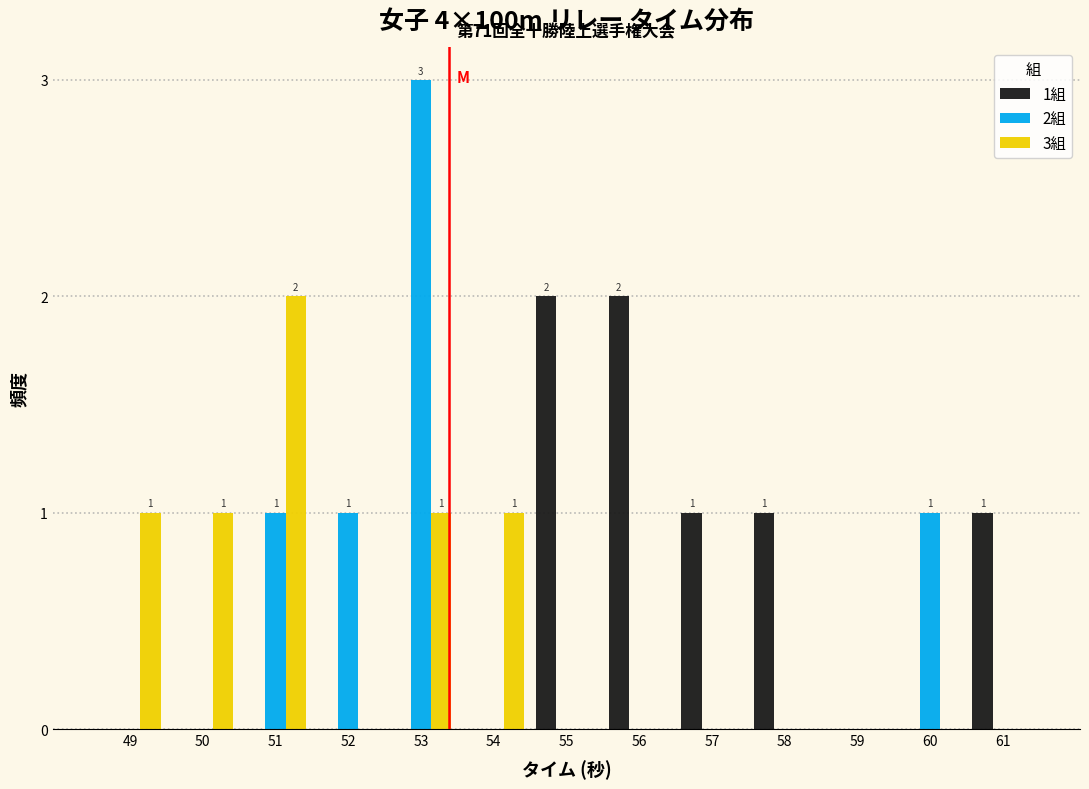

Between 56 and 57, which series saw the biggest shift?

1組